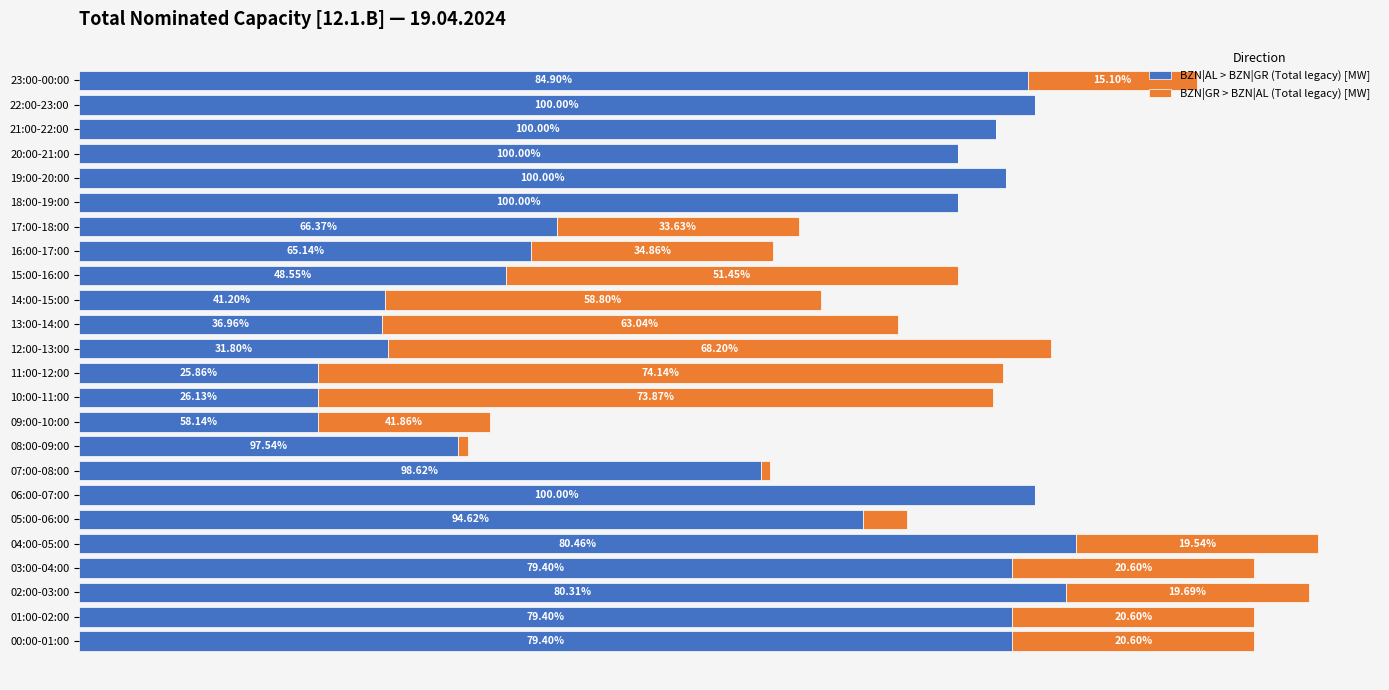

What are all the series names shown in the legend?

BZN|AL > BZN|GR (Total legacy) [MW], BZN|GR > BZN|AL (Total legacy) [MW]